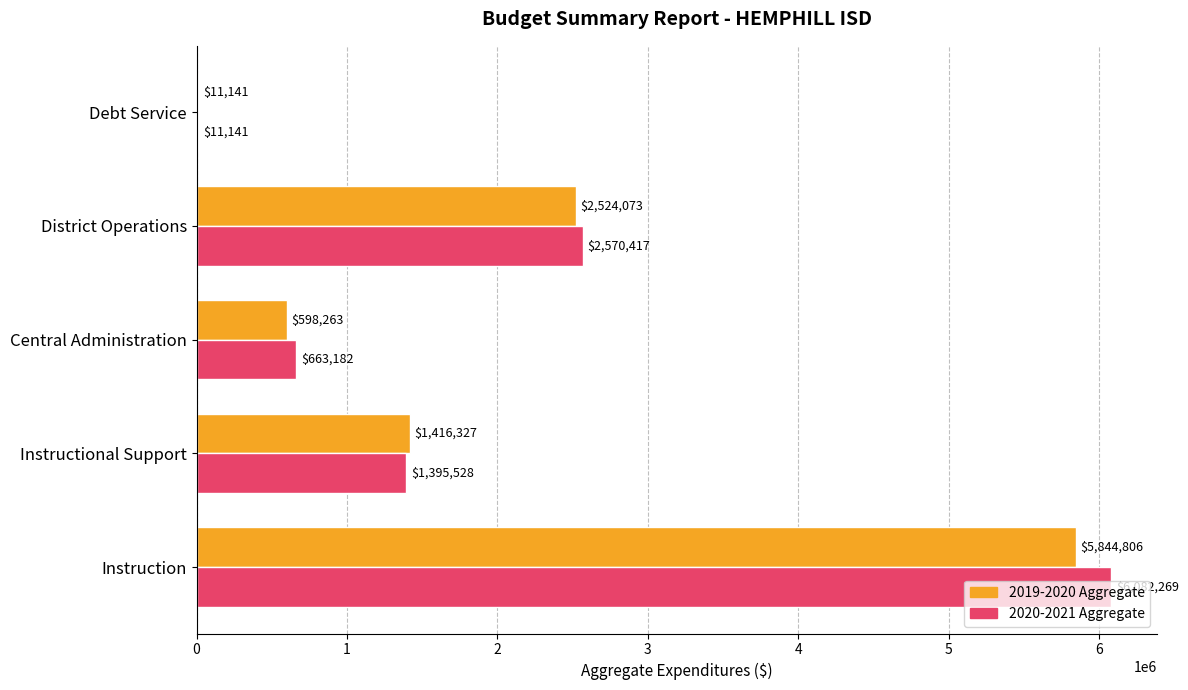

The 2019-2020 Aggregate series shows 2395506 at Instructional Support. True or false?

False